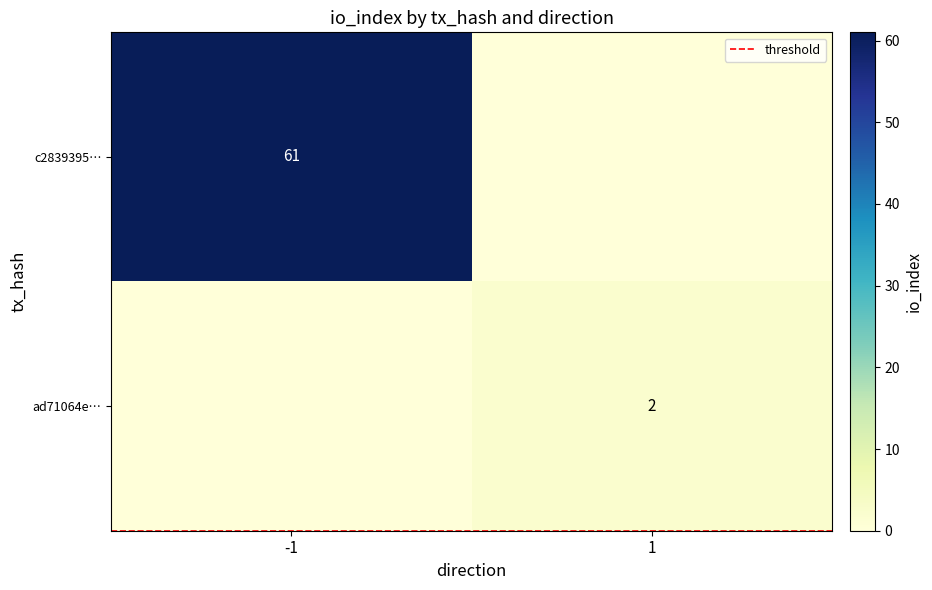

How many c2839395… values are between 0 and 61?

2